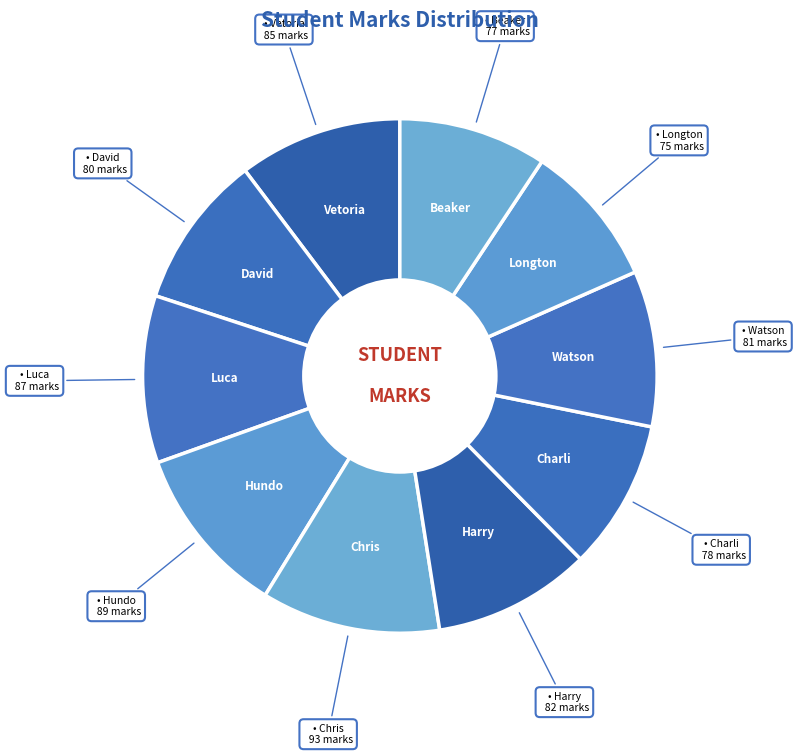

Which slice is the smallest?

Longton